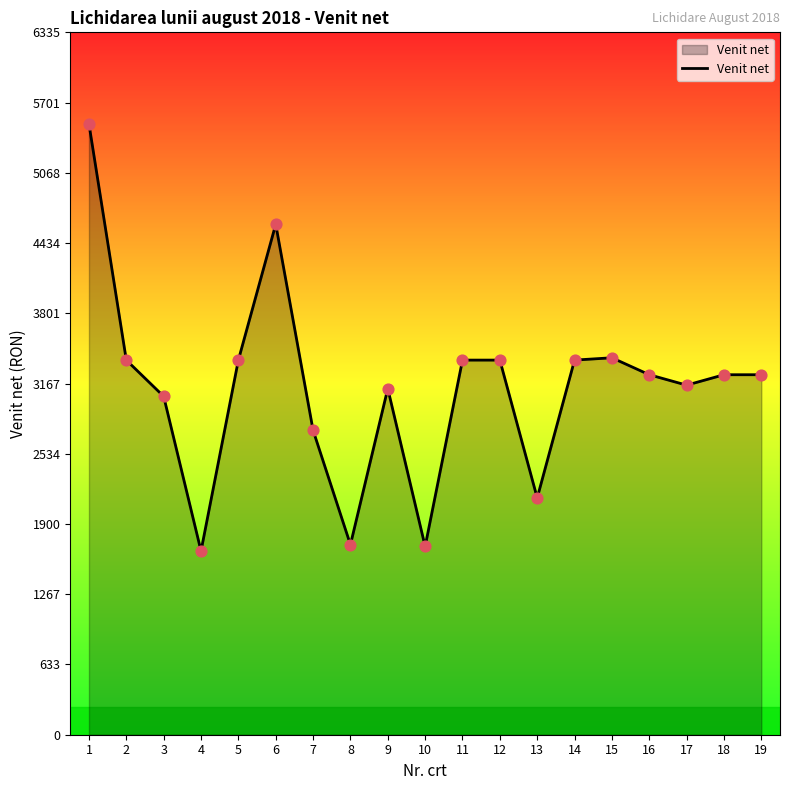

Approximately how many times larger is the value at 11 compared to 5?

1.0